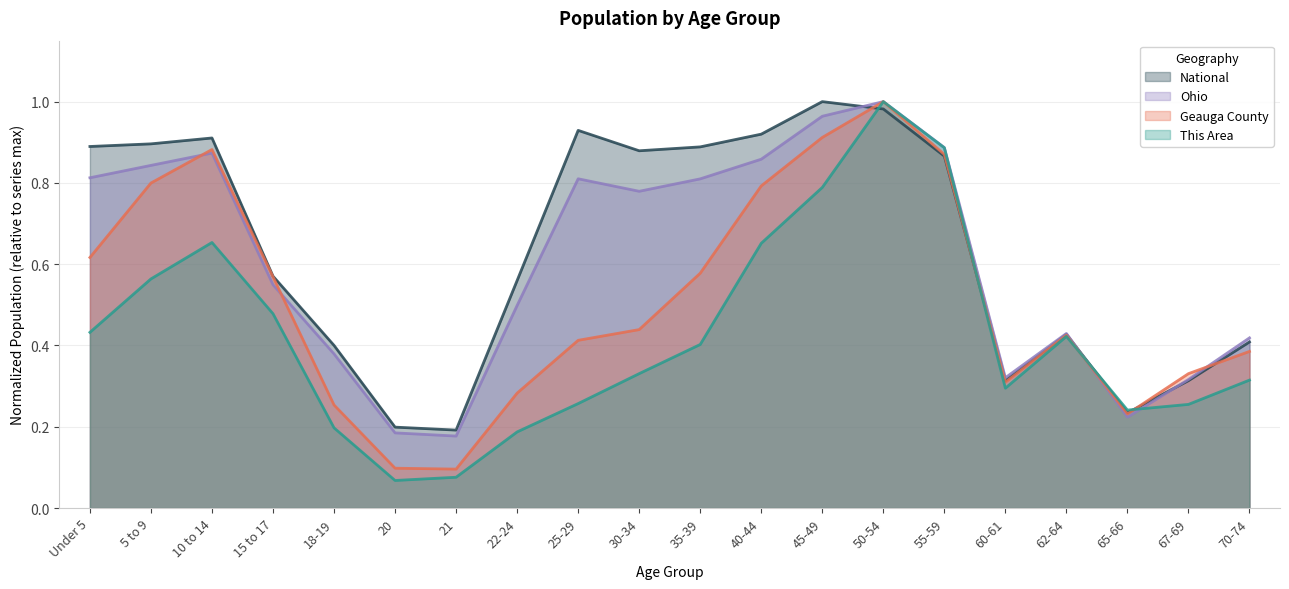

Reading left to right, what are all the values shown in this chart?

This Area: 0.4	0.6	0.7	0.5	0.2	0.1	0.1	0.2	0.3	0.3	0.4	0.7	0.8	1.0	0.9	0.3	0.4	0.2	0.3	0.3
Geauga County: 0.6	0.8	0.9	0.6	0.3	0.1	0.1	0.3	0.4	0.4	0.6	0.8	0.9	1.0	0.9	0.3	0.4	0.2	0.3	0.4
Ohio: 0.8	0.8	0.9	0.5	0.4	0.2	0.2	0.5	0.8	0.8	0.8	0.9	1.0	1.0	0.9	0.3	0.4	0.2	0.3	0.4
National: 0.9	0.9	0.9	0.6	0.4	0.2	0.2	0.6	0.9	0.9	0.9	0.9	1.0	1.0	0.9	0.3	0.4	0.2	0.3	0.4